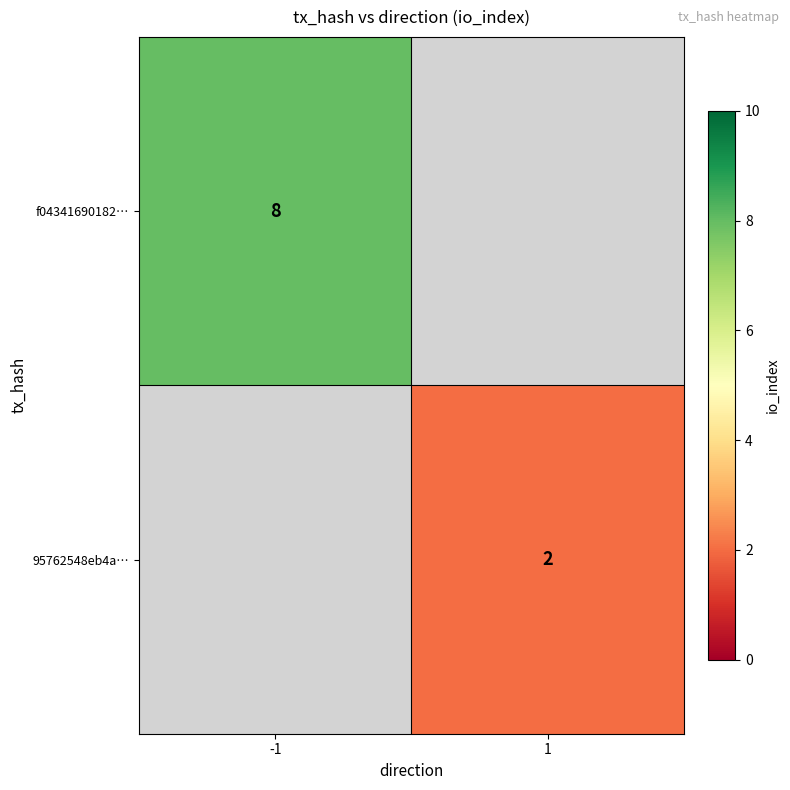

The value of f04341690182… at -1 is 11. True or false?

False